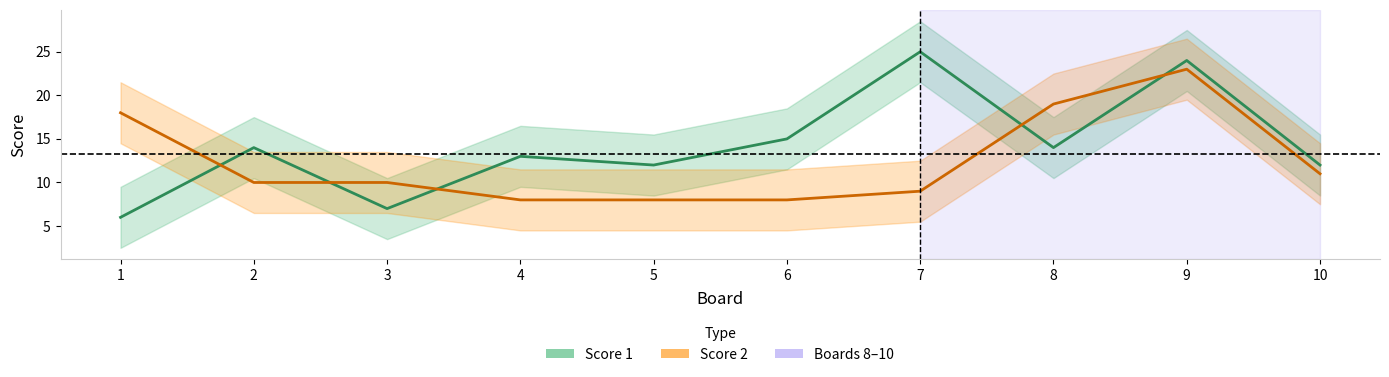

Between which two adjacent categories do Score 2 and Score 1 first intersect?

1 and 2